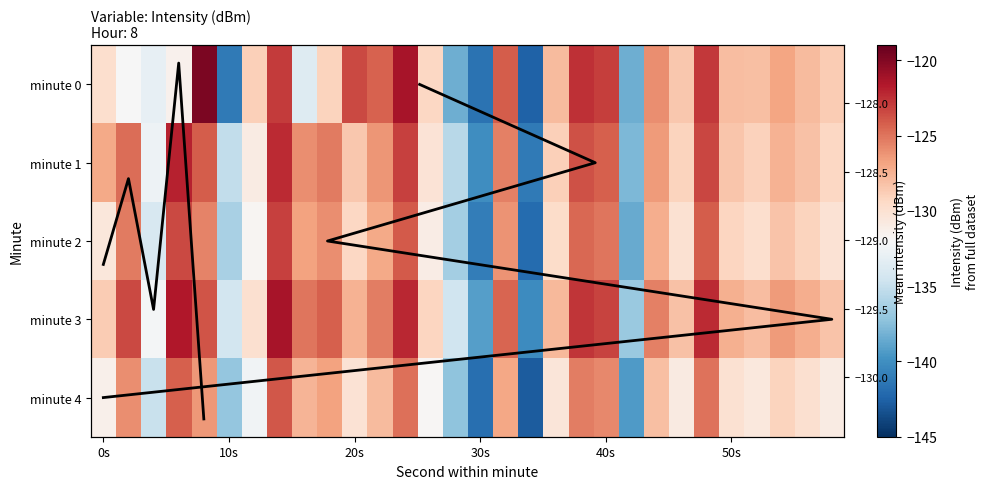

Where is 3 nearest to the value -130?

6